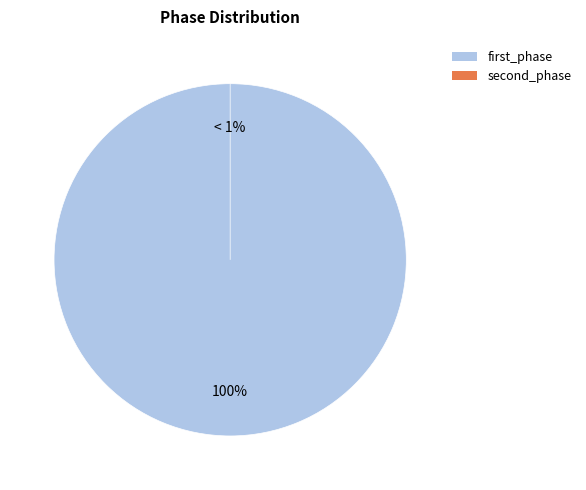

Rank the categories by value from highest to lowest.

first_phase, second_phase